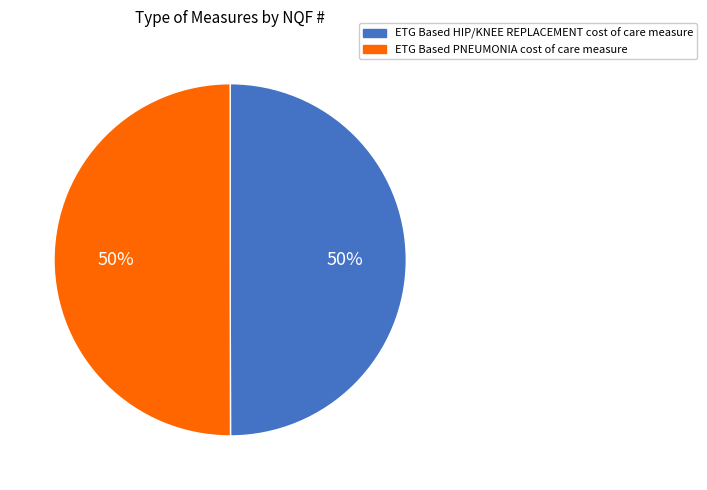

Do ETG Based HIP/KNEE REPLACEMENT cost of care measure and ETG Based PNEUMONIA cost of care measure together represent more than half of the pie?

Yes